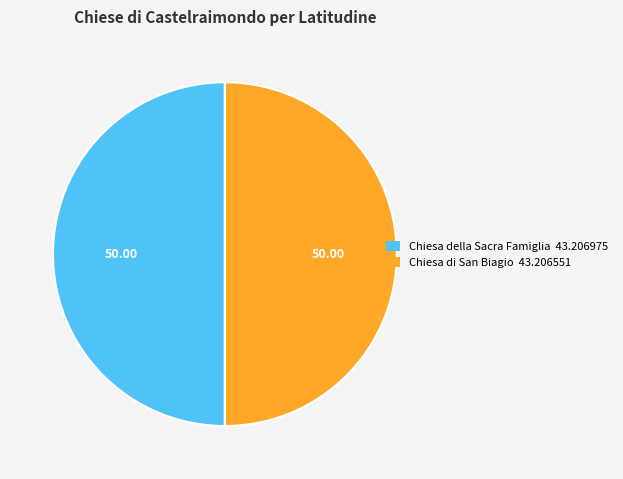

Approximately how many times larger is the value at Chiesa di San Biagio compared to Chiesa della Sacra Famiglia?

1.0